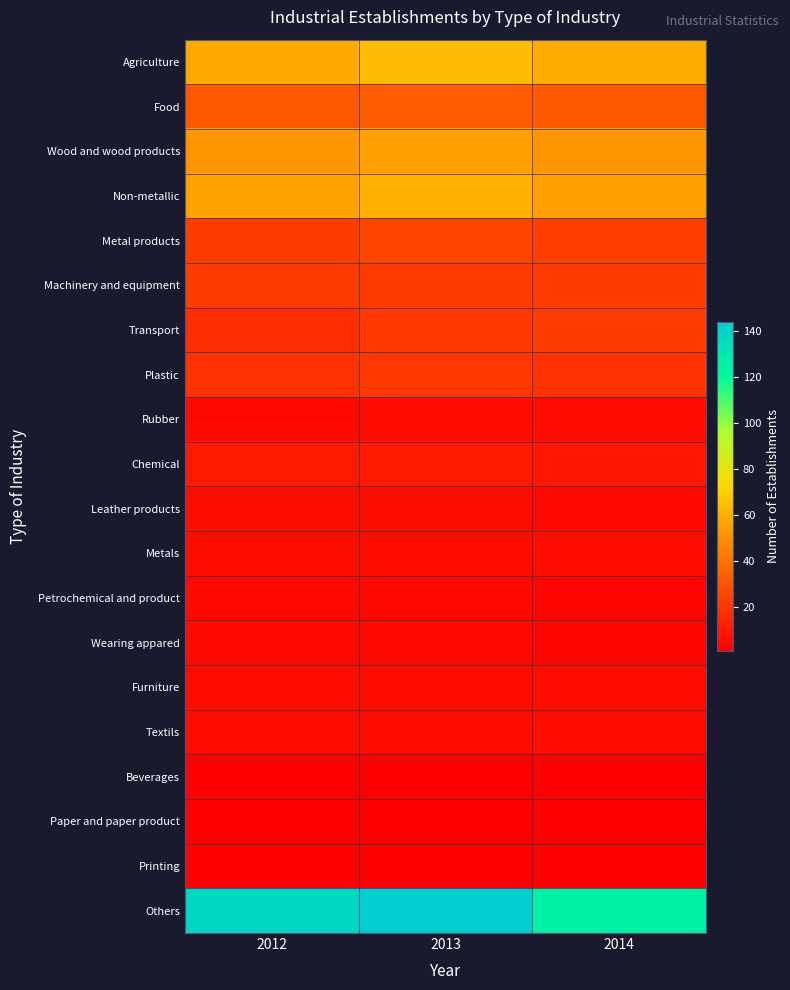

At how many categories does at least one series exceed 98?

3